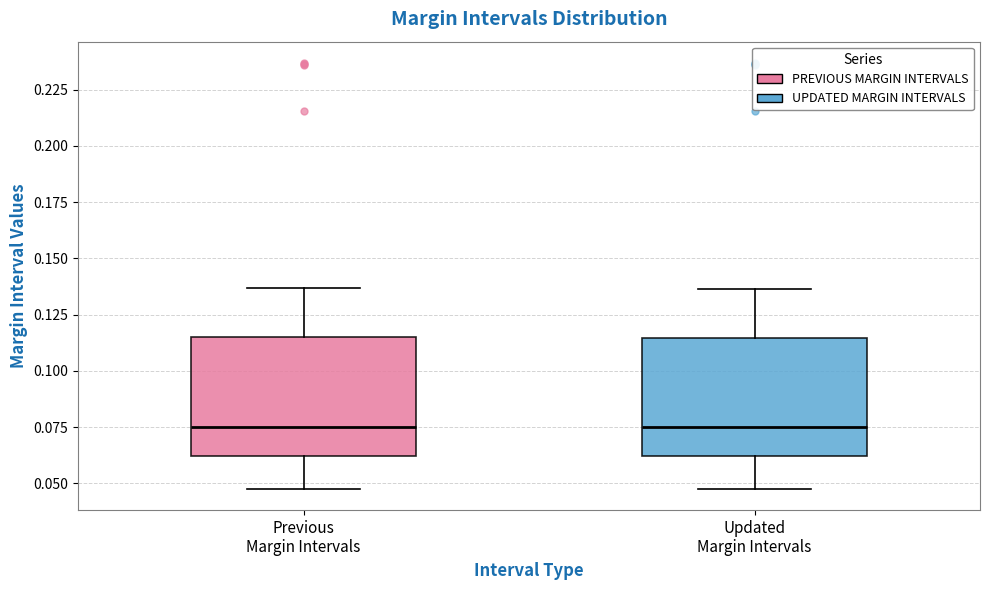

Reading left to right, transcribe this box plot: for each box, give where its median line is, the range the box spans, and where its two whiskers end, as read against the y-axis. The values are not printed on the chart, so give them approximately, as read against the axis.

Previous Margin Intervals: median 0.075, box 0.060 to 0.115, whiskers 0.050 to 0.135
Updated Margin Intervals: median 0.075, box 0.060 to 0.115, whiskers 0.050 to 0.135